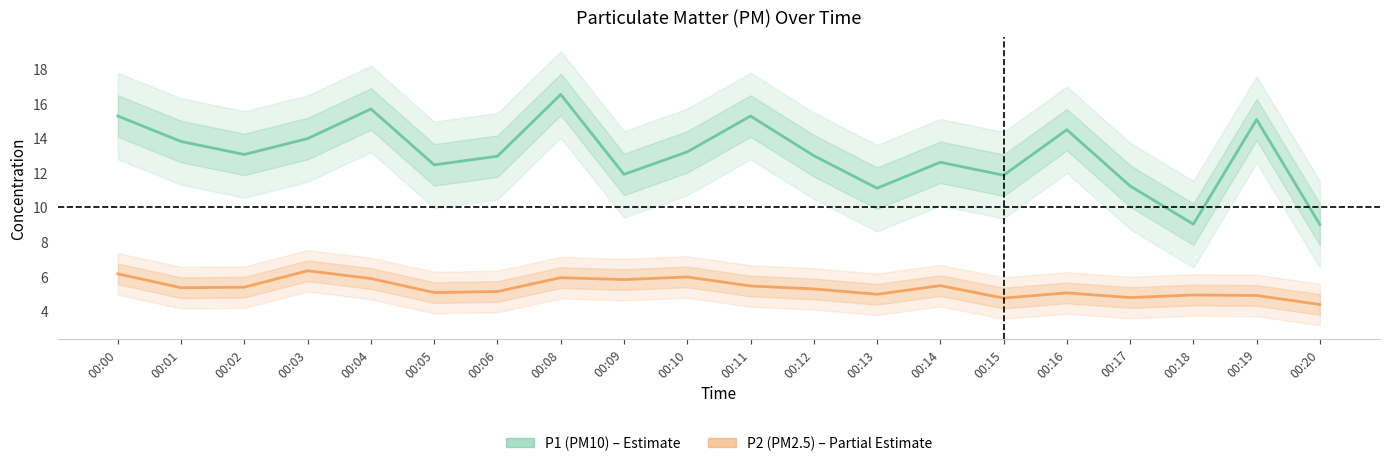

What is the value of the P1 (PM10) point at the 12th from the left?

13.0